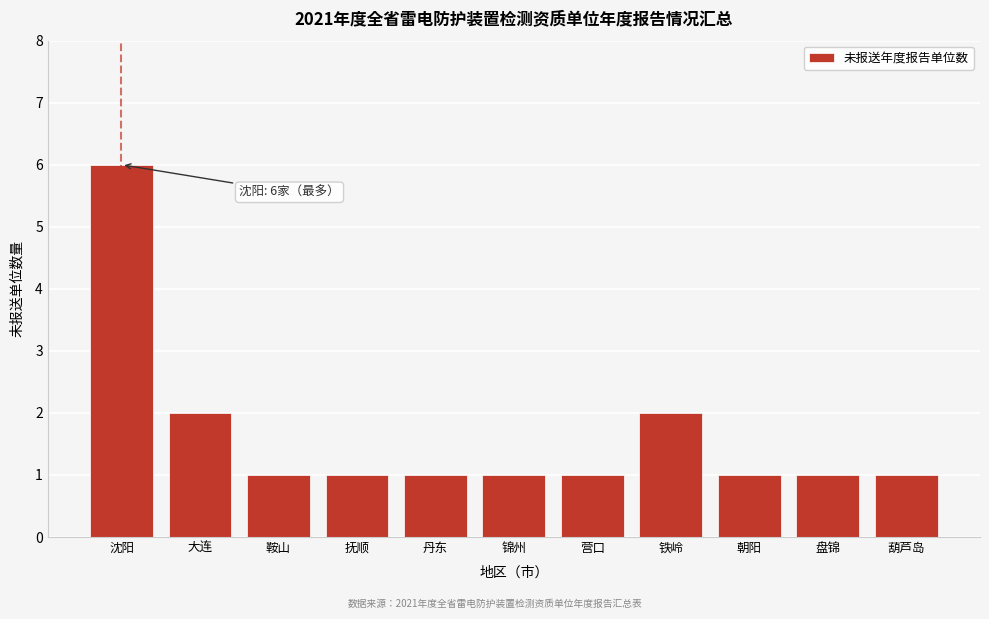

Reading left to right, transcribe all the data shown in this chart.

沈阳=6	大连=2	鞍山=1	抚顺=1	丹东=1	锦州=1	营口=1	铁岭=2	朝阳=1	盘锦=1	葫芦岛=1